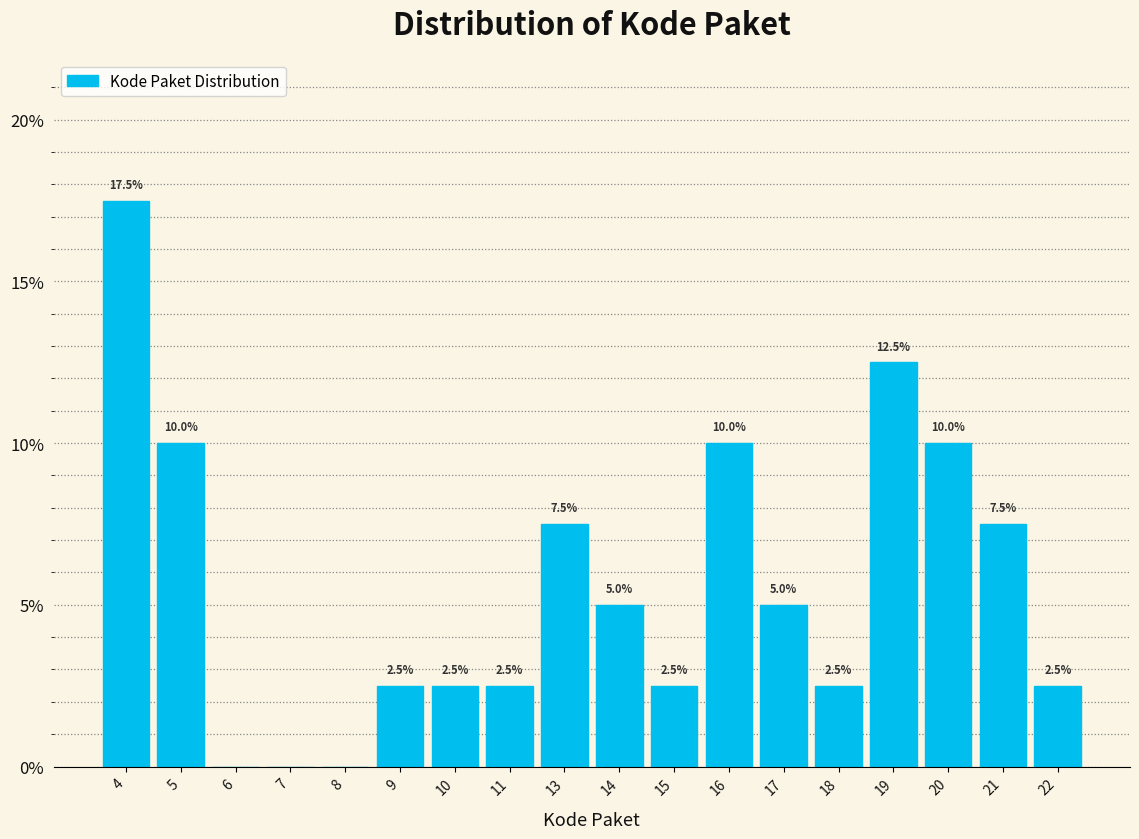

Reading left to right, transcribe all the data shown in this chart.

4=17.5	5=10.0	6=0.0	7=0.0	8=0.0	9=2.5	10=2.5	11=2.5	13=7.5	14=5.0	15=2.5	16=10.0	17=5.0	18=2.5	19=12.5	20=10.0	21=7.5	22=2.5